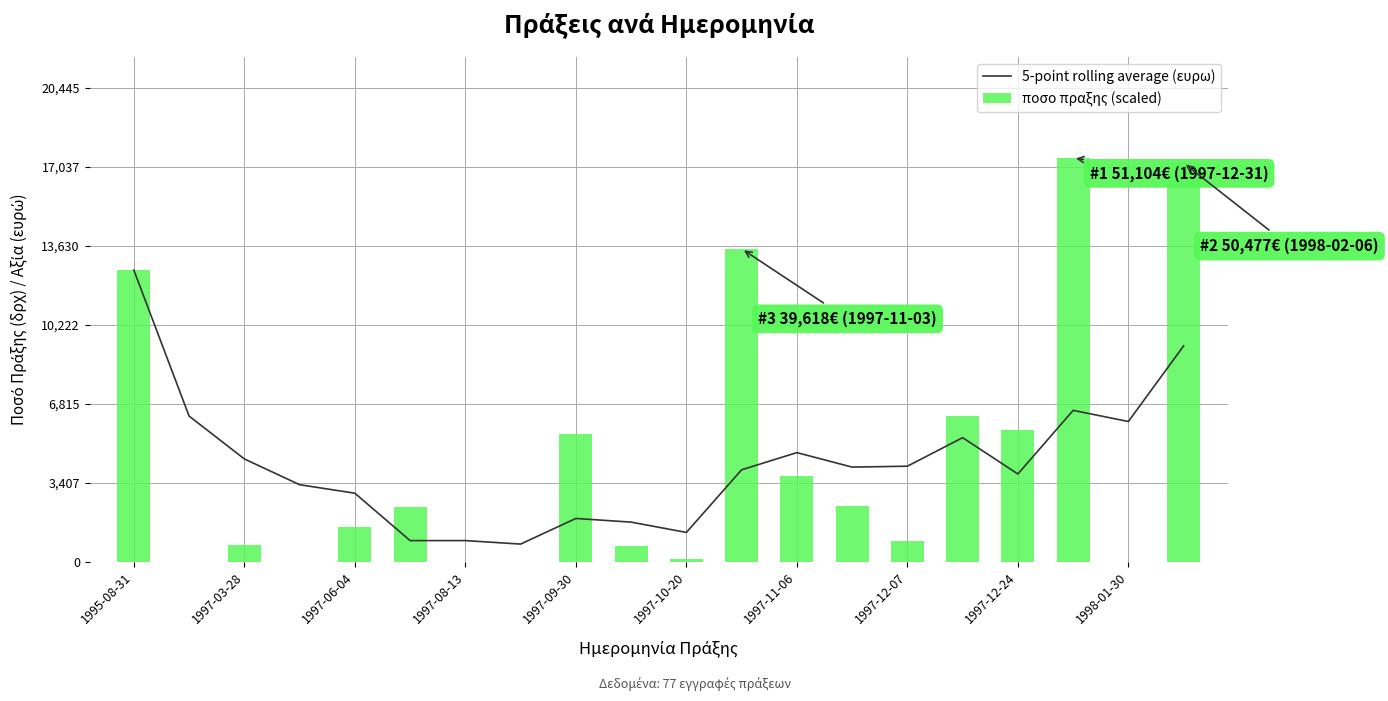

List the series in order of their overall mean, lowest first.

5-point rolling average (ευρω), ποσο πραξης (scaled)